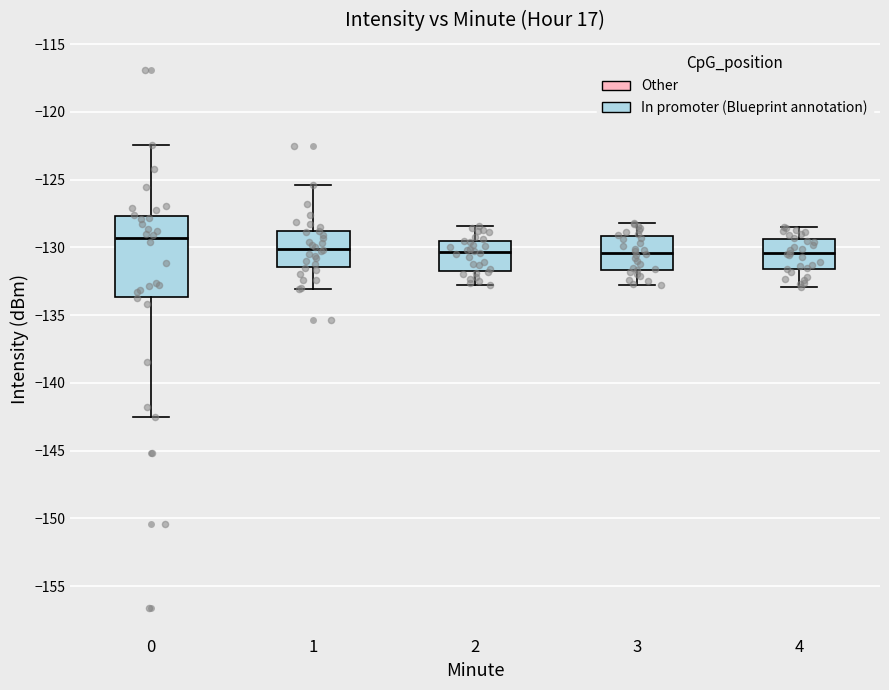

Comparing the boxes themselves (not the whiskers), which one is the tallest?

0